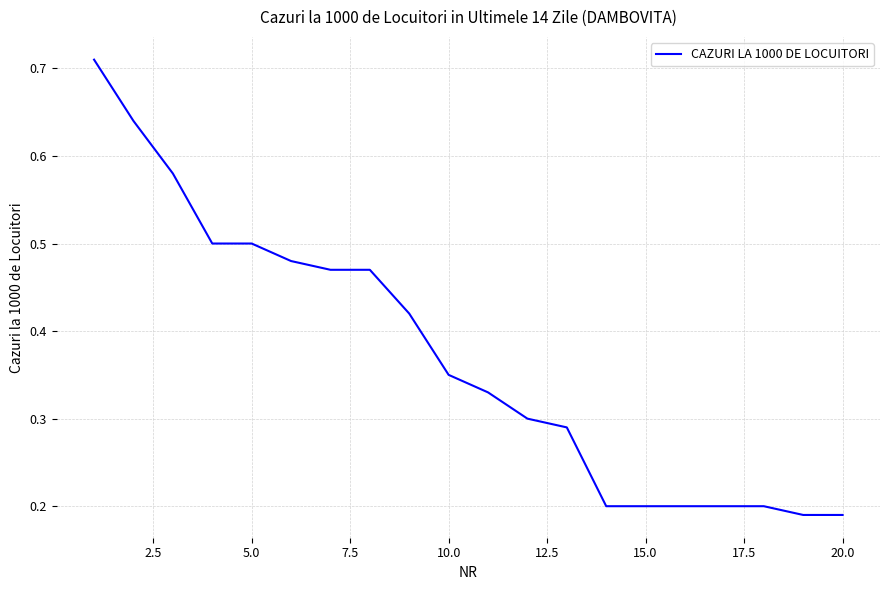

How many distinct data groups are displayed?

1